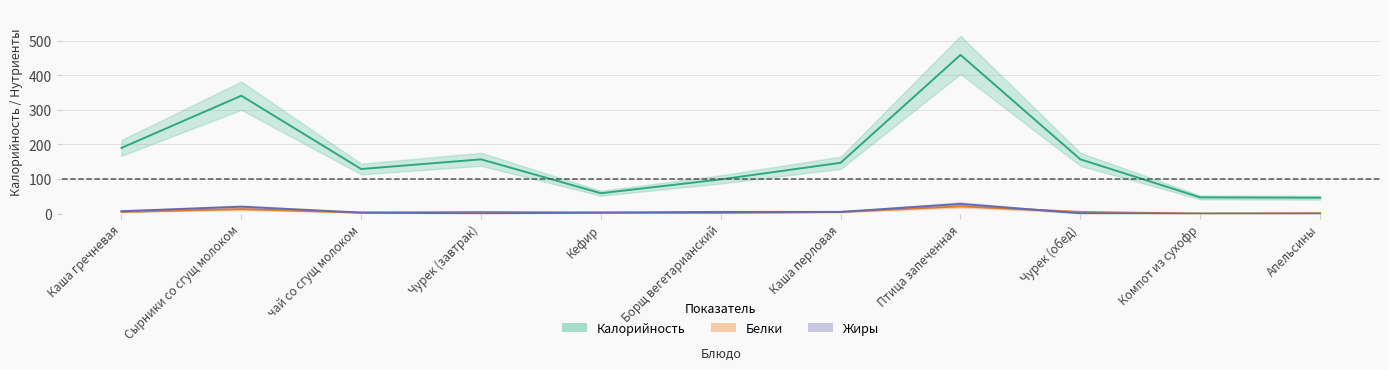

True or false: Калорийность and Жиры cross at least once.

False